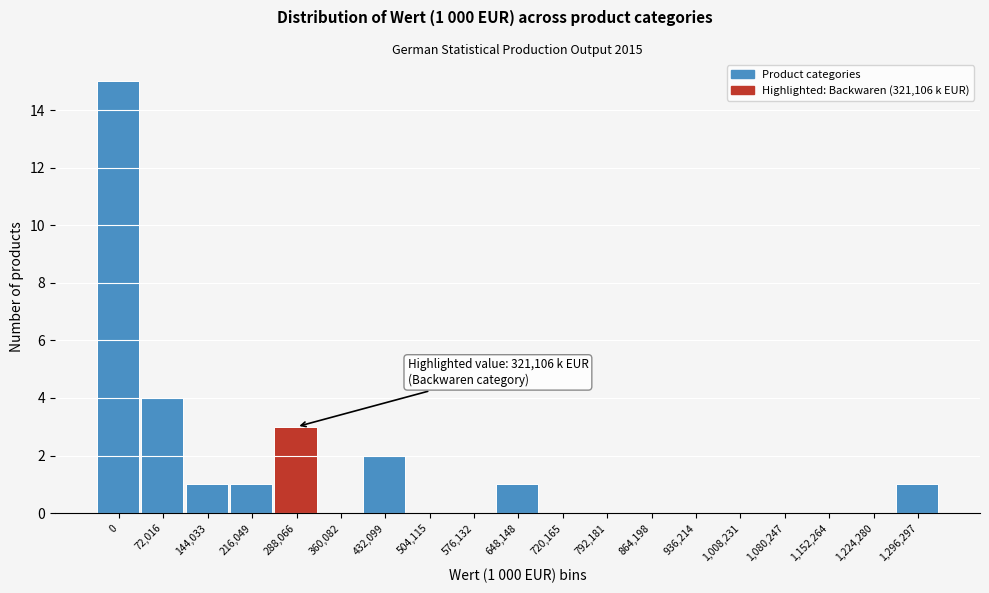

Reading left to right, what are all the values shown in this chart?

0=15	72,016=4	144,033=1	216,049=1	288,066=3	360,082=0	432,099=2	504,115=0	576,132=0	648,148=1	720,165=0	792,181=0	864,198=0	936,214=0	1,008,231=0	1,080,247=0	1,152,264=0	1,224,280=0	1,296,297=1